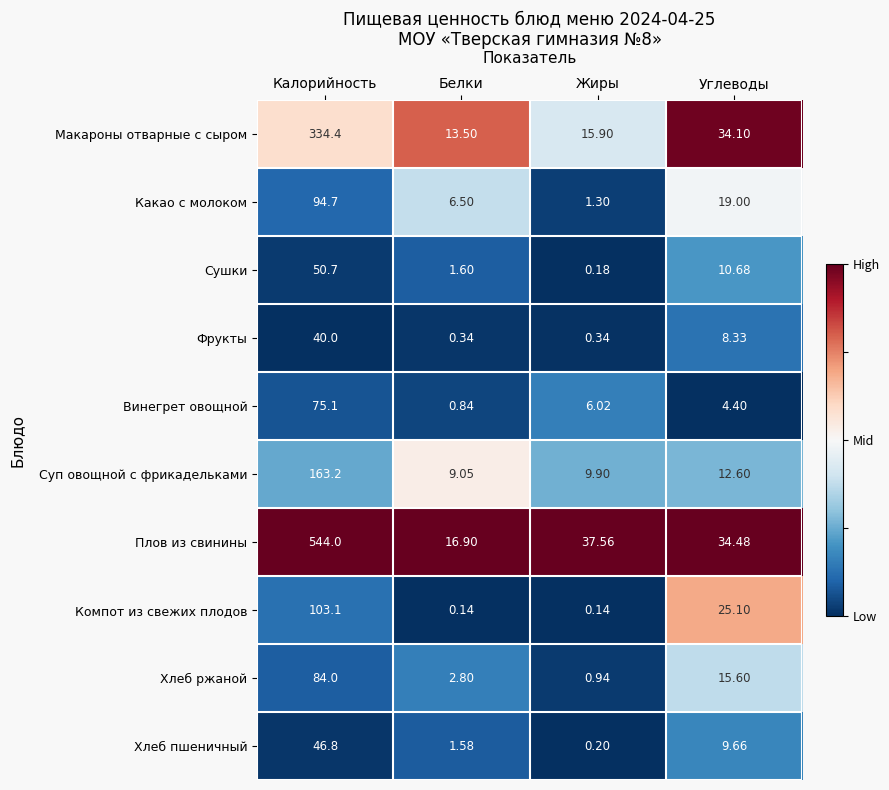

At which label is Хлеб ржаной closest to 42?

Углеводы